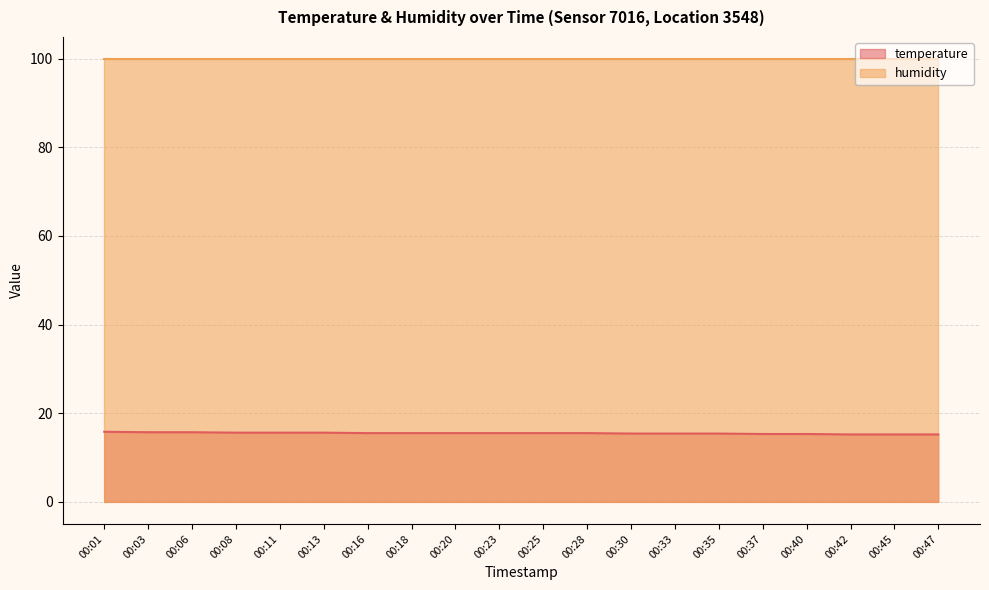

Reading left to right, what are all the values shown in this chart?

00:01=15.8	00:03=15.7	00:06=15.7	00:08=15.6	00:11=15.6	00:13=15.6	00:16=15.5	00:18=15.5	00:20=15.5	00:23=15.5	00:25=15.5	00:28=15.5	00:30=15.4	00:33=15.4	00:35=15.4	00:37=15.3	00:40=15.3	00:42=15.2	00:45=15.2	00:47=15.2